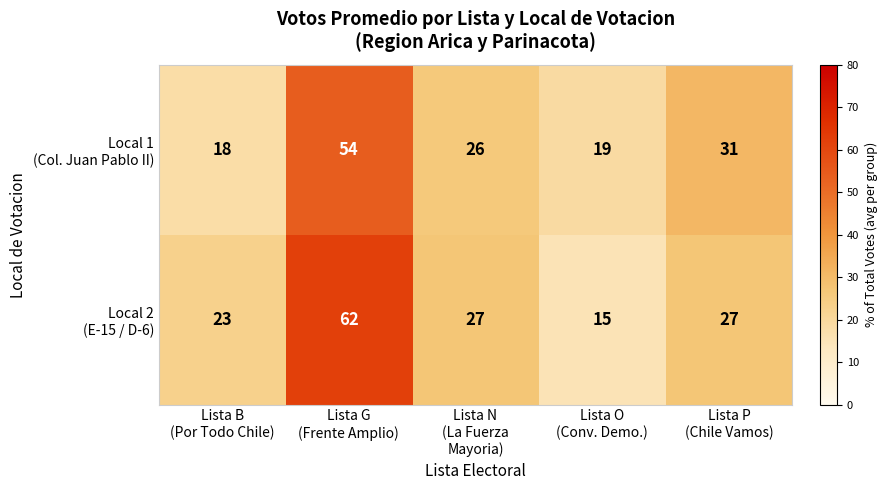

What is the maximum value shown in the chart?

62